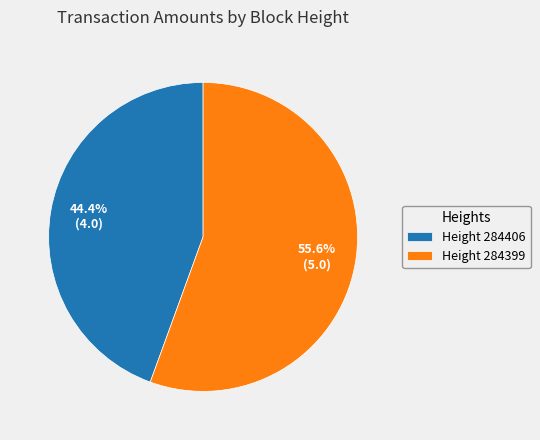

Count the number of slices in the pie.

2